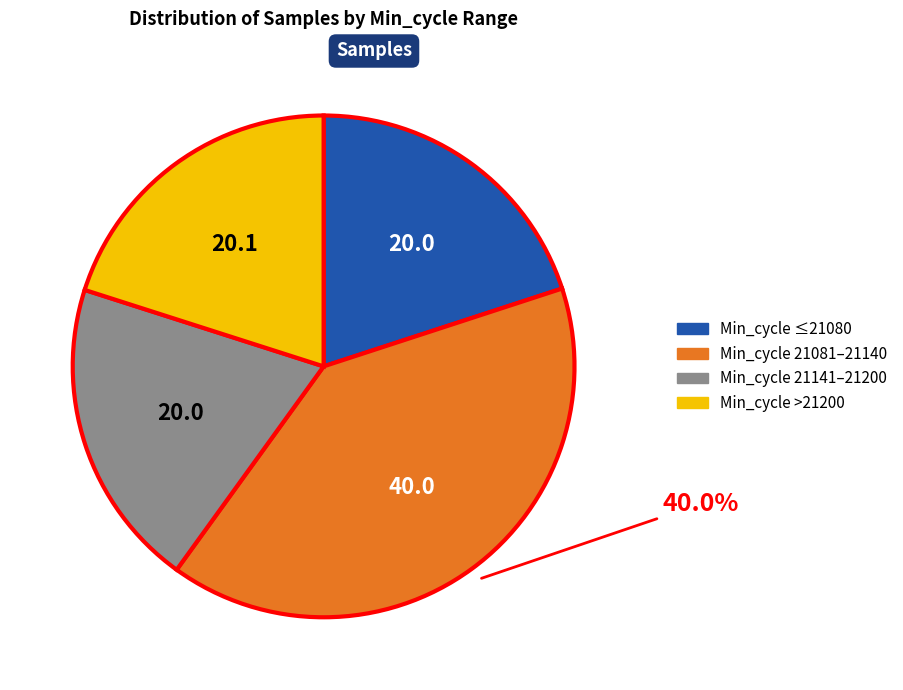

Does any single category account for the majority?

No